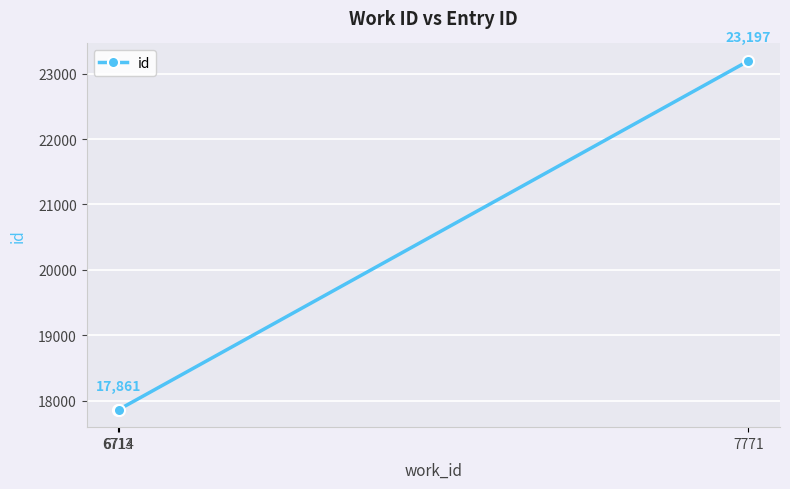

How many lines are shown in the chart?

1